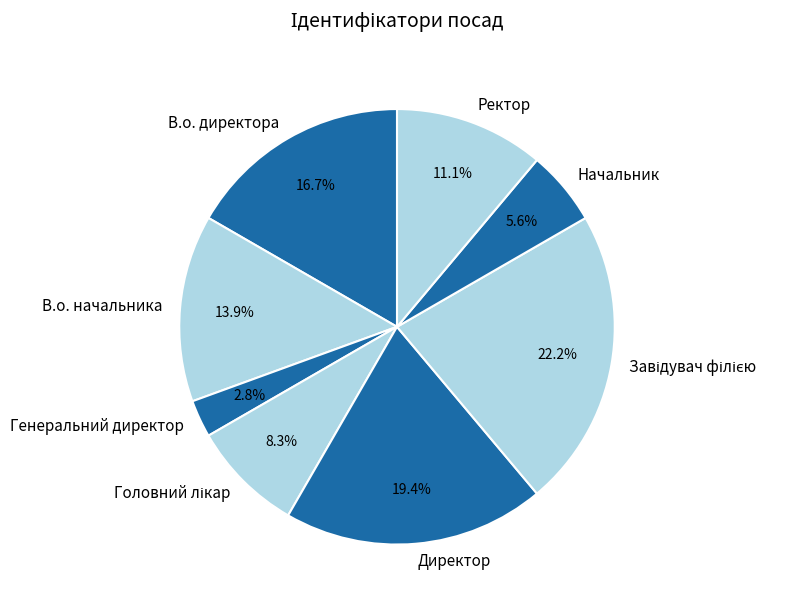

Approximately how many times larger is the value at Ректор compared to Начальник?

2.0